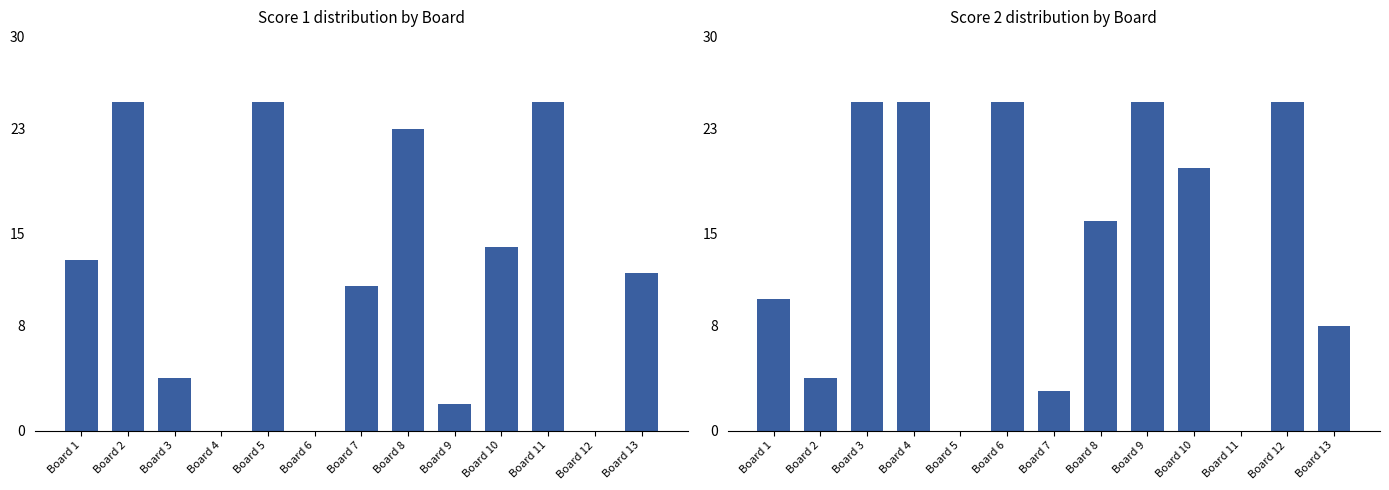

What is the difference between the maximum and minimum values in the Score 1 series?

25